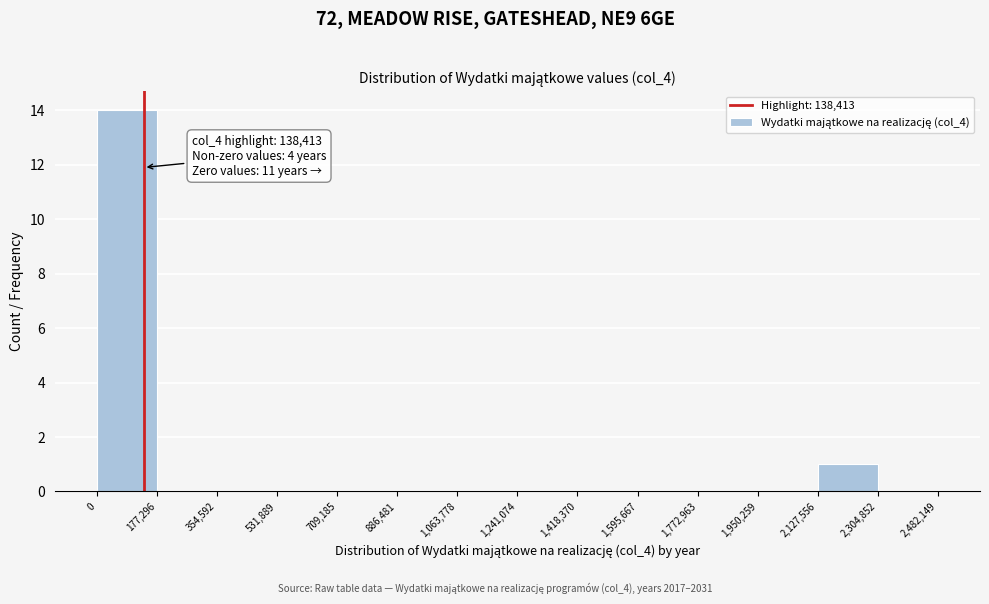

Which range on the x-axis has the tallest bar?

0 to 177,296